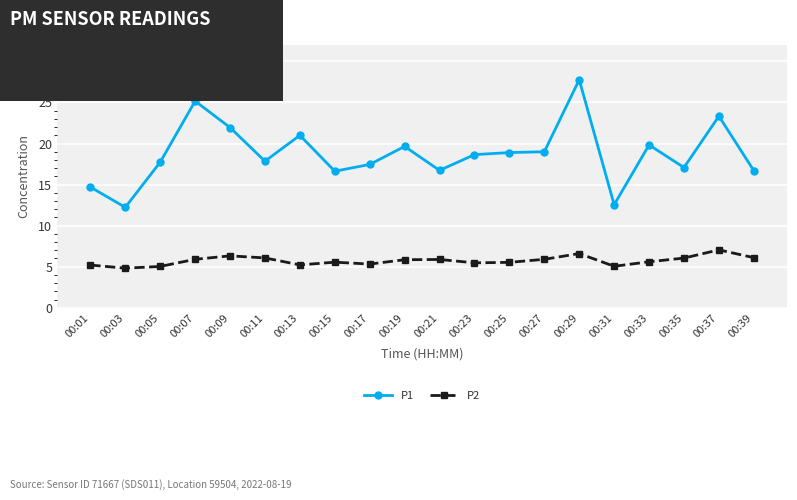

What is the maximum value shown in the chart?

27.8